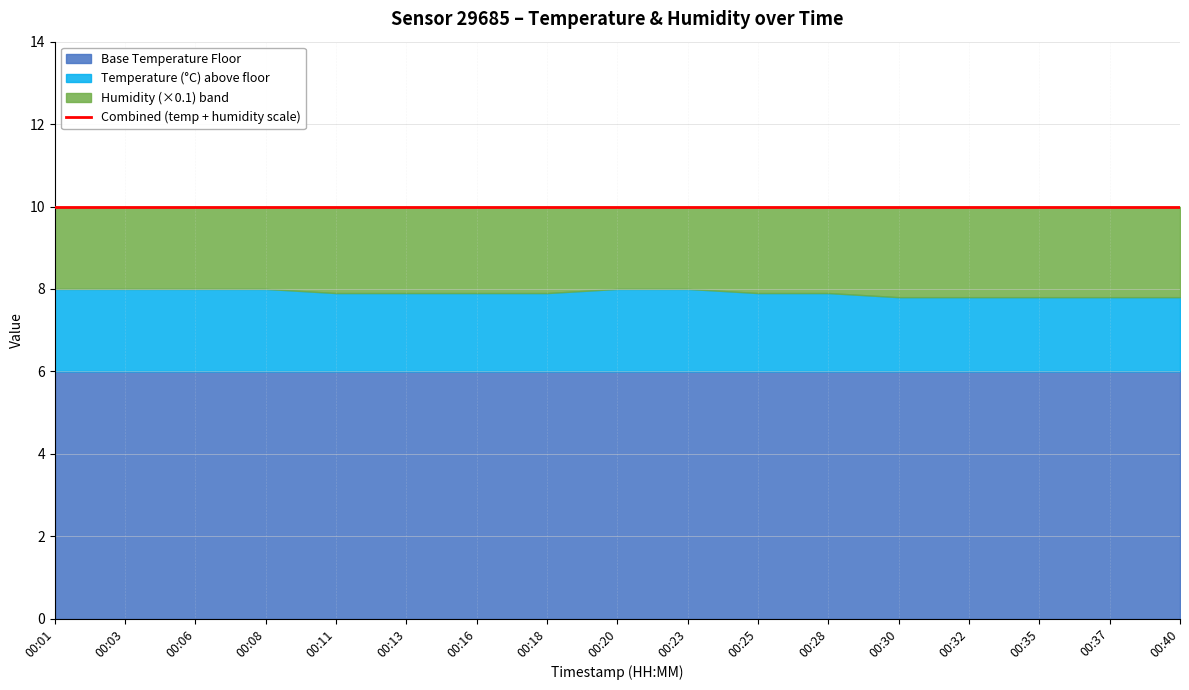

True or false: temperature and humidity intersect in this chart.

False